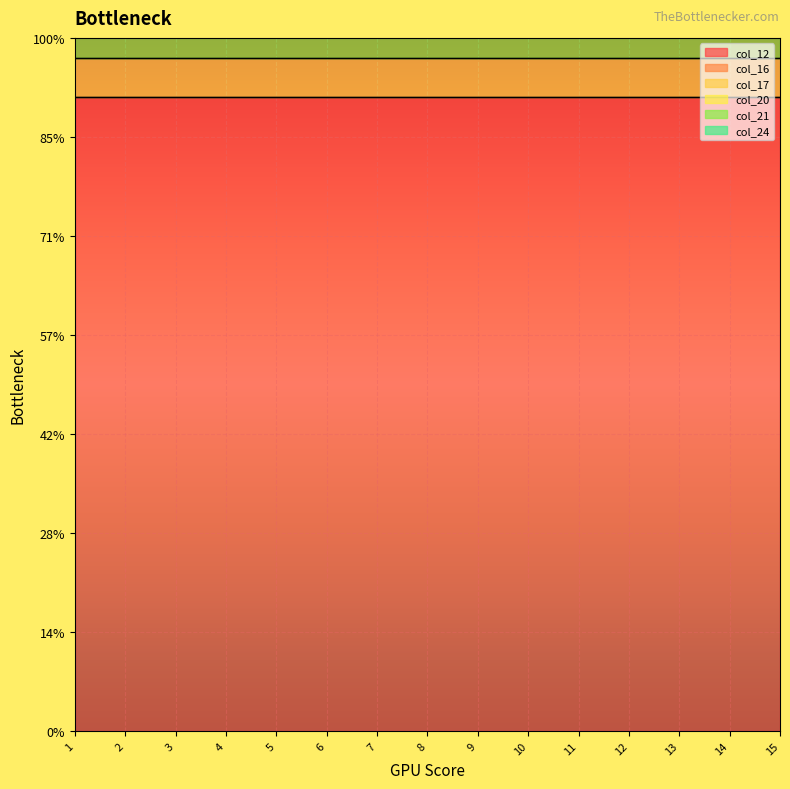

At which label does col_21 reach its peak?

1